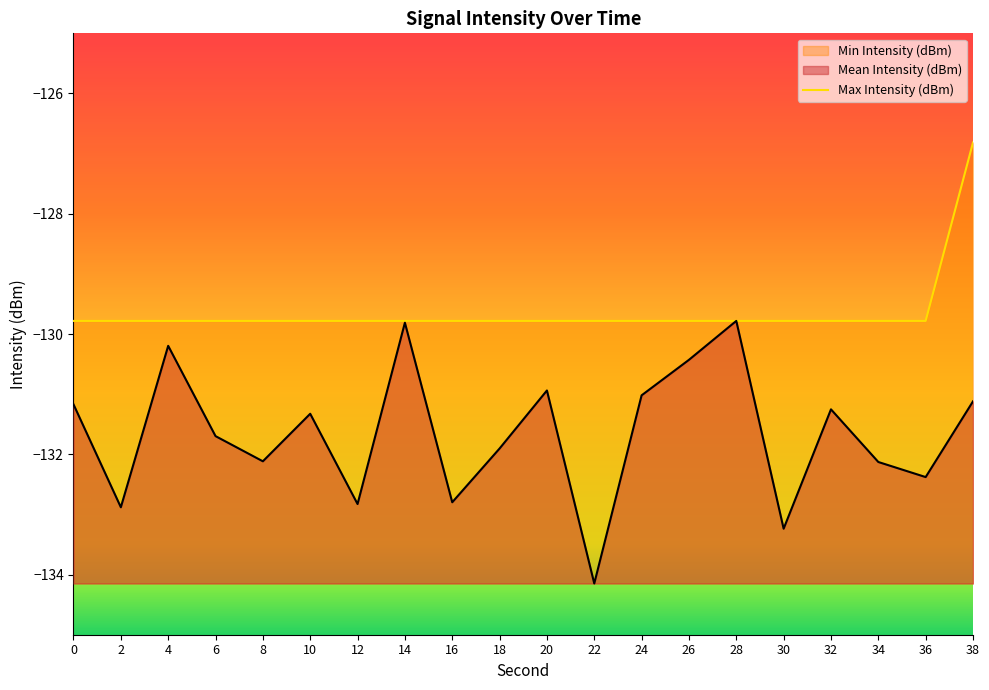

What is the value of the 20th point from the left?

-126.8